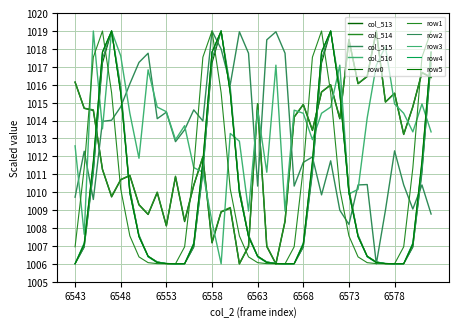

Does the chart display data point markers on the line(s)?

No